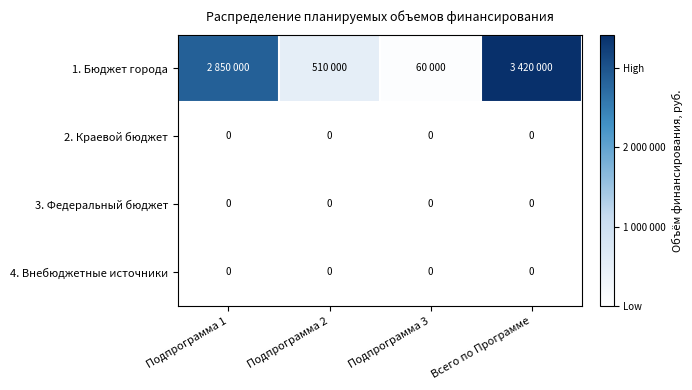

Which label corresponds to the smallest value in the chart?

Подпрограмма 1